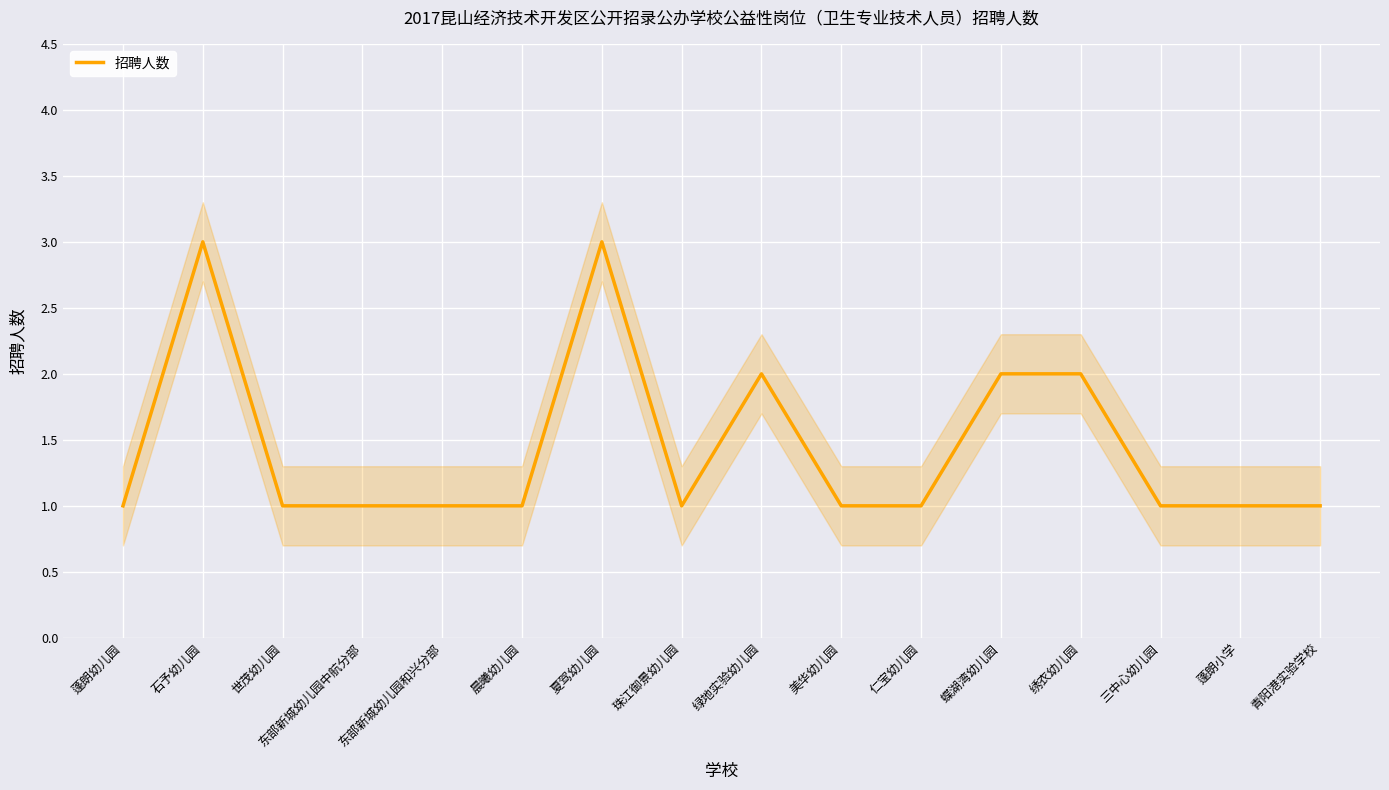

Reading left to right, list all the values displayed in this chart.

蓬朗幼儿园=1	石予幼儿园=3	世茂幼儿园=1	东部新城幼儿园中航分部=1	东部新城幼儿园和兴分部=1	晨曦幼儿园=1	夏驾幼儿园=3	珠江御景幼儿园=1	绿地实验幼儿园=2	美华幼儿园=1	仁宝幼儿园=1	蝶湖湾幼儿园=2	绣衣幼儿园=2	三中心幼儿园=1	蓬朗小学=1	青阳港实验学校=1